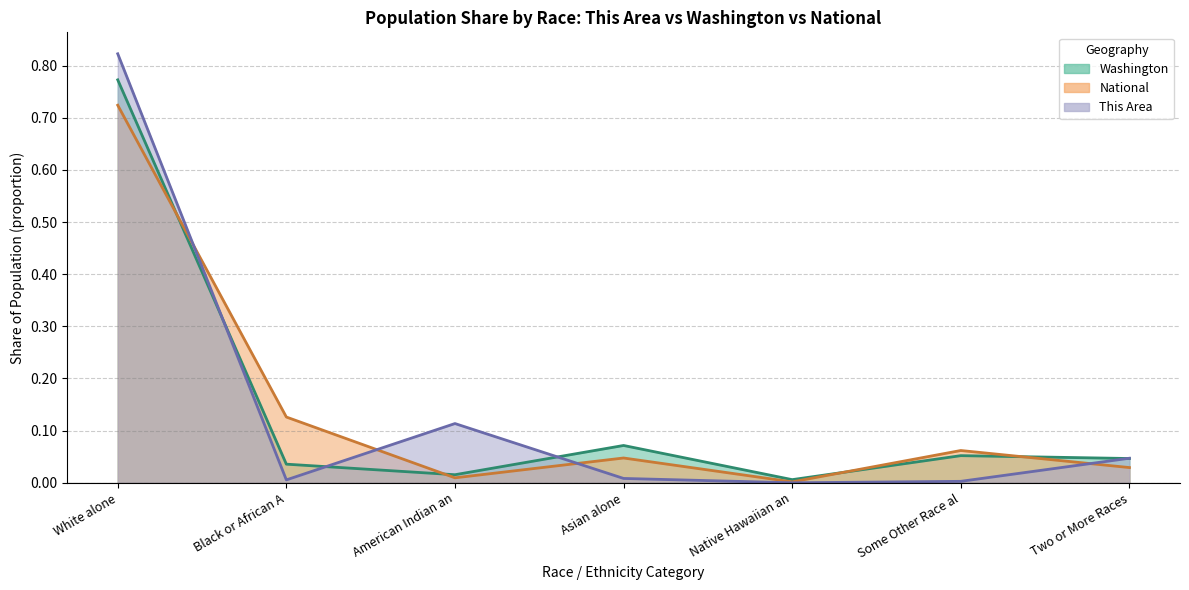

What is the label of the 4th point from the left?

Asian alone